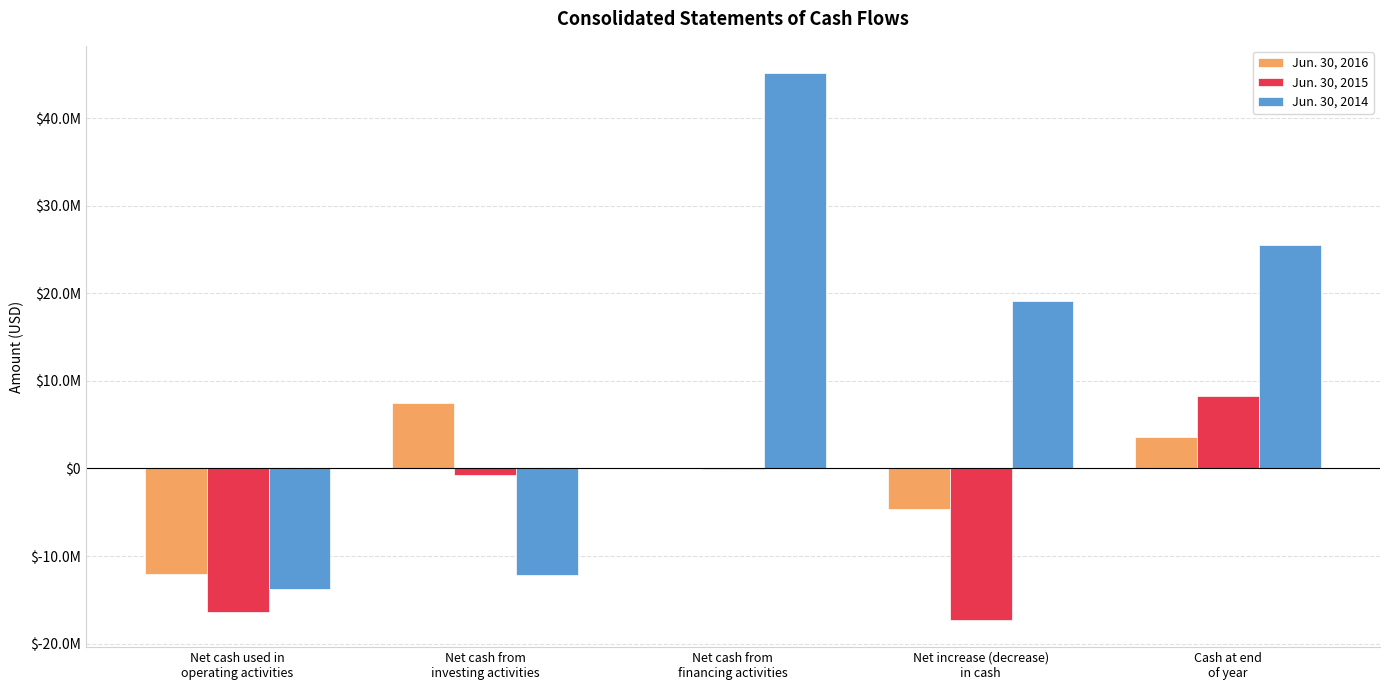

At Cash at end
of year, list the series in order from smallest to largest.

Jun. 30, 2016, Jun. 30, 2015, Jun. 30, 2014